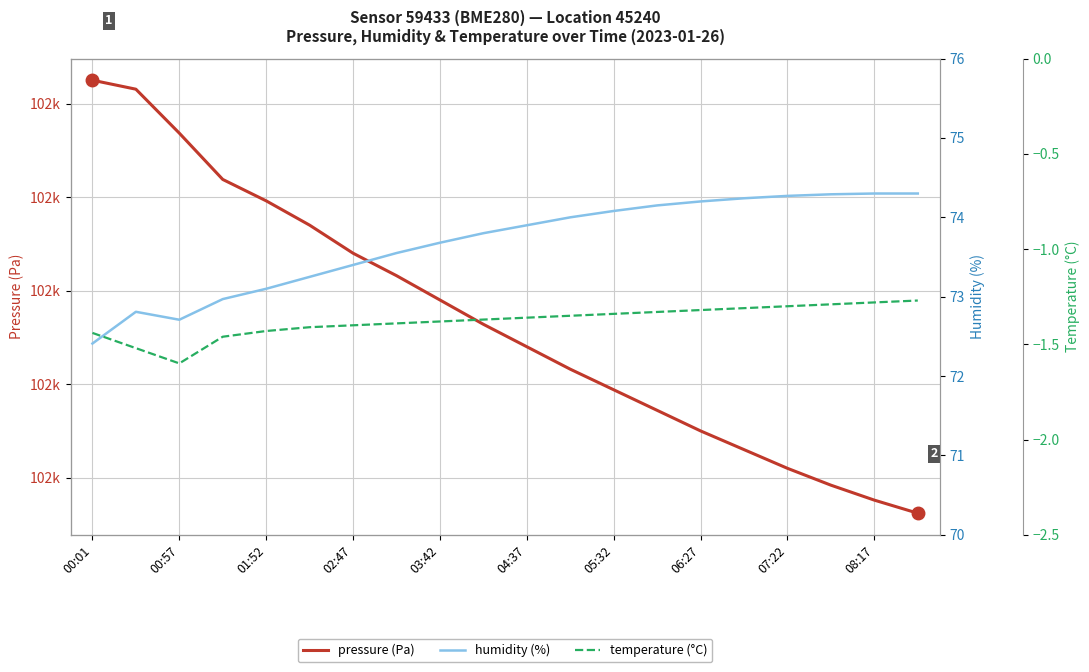

The value of humidity (%) at 13 is 74.2. True or false?

True